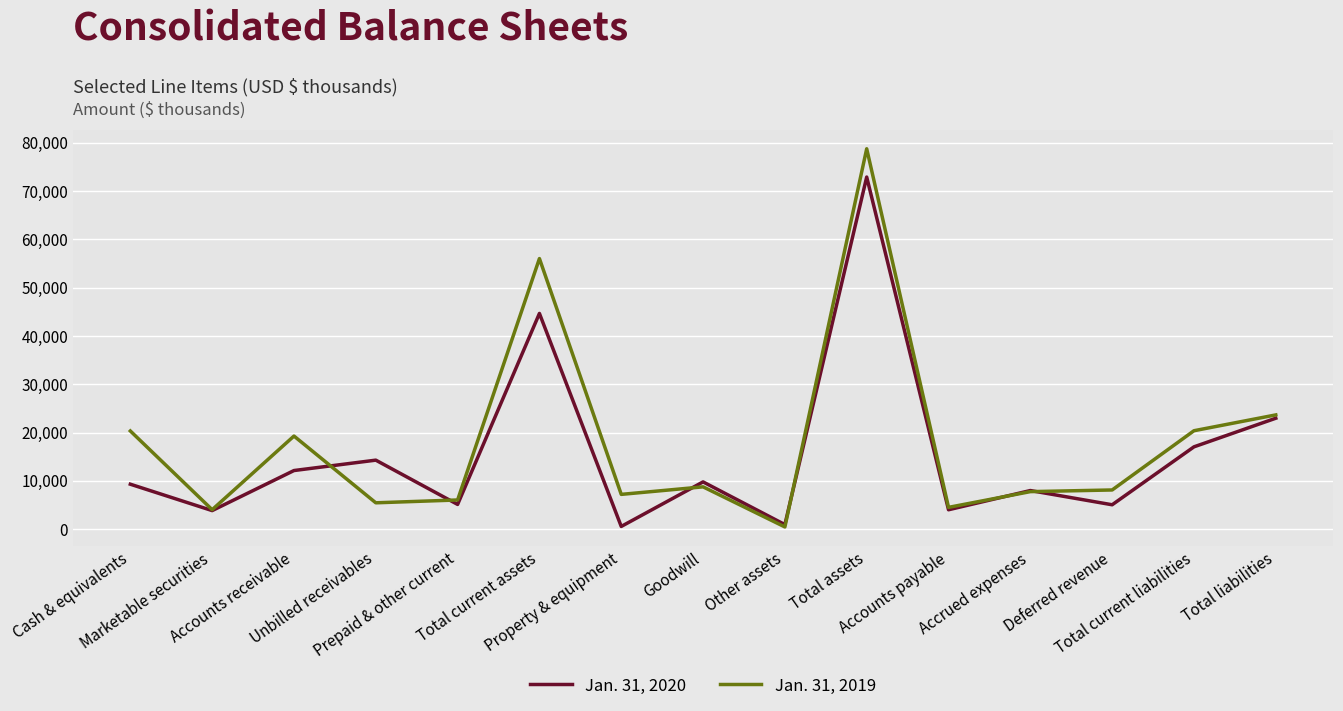

Where is Jan. 31, 2020 nearest to the value 36722?

Total current assets